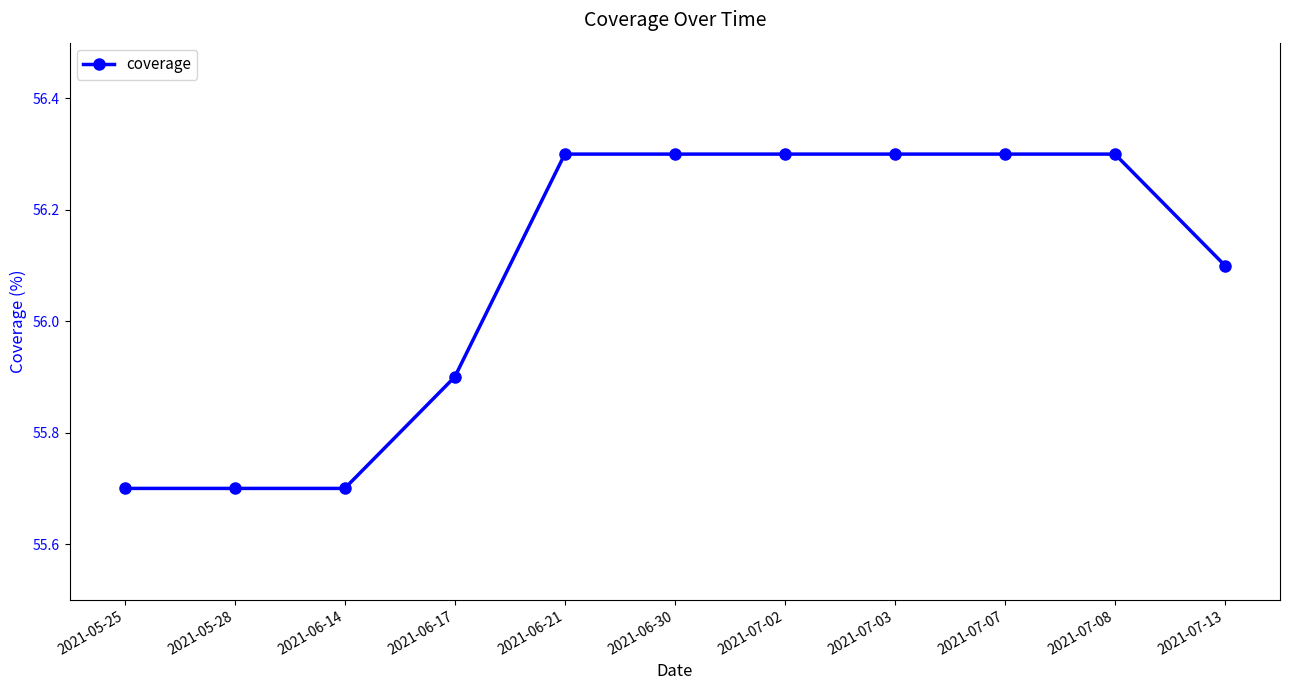

What is the ratio of the value at 2021-07-07 to the value at 2021-06-14?

1.0